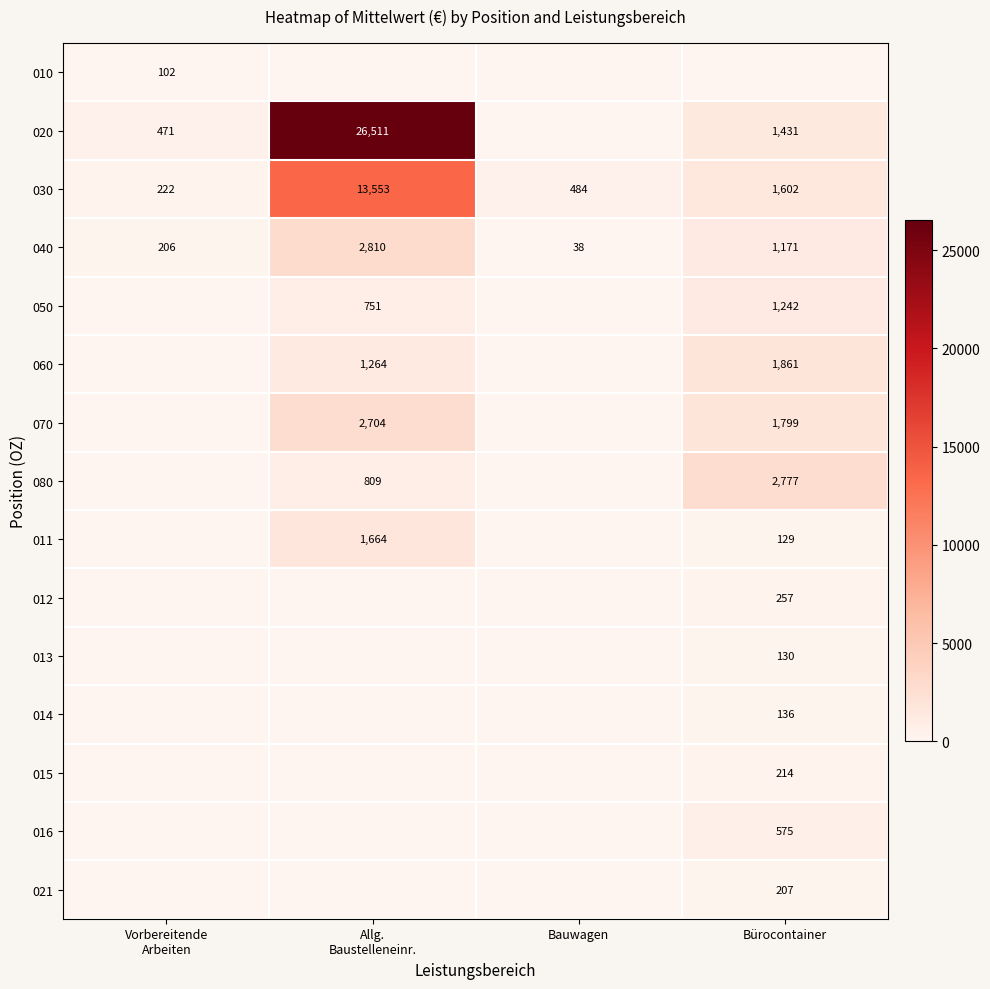

What is the minimum value for 030?

222